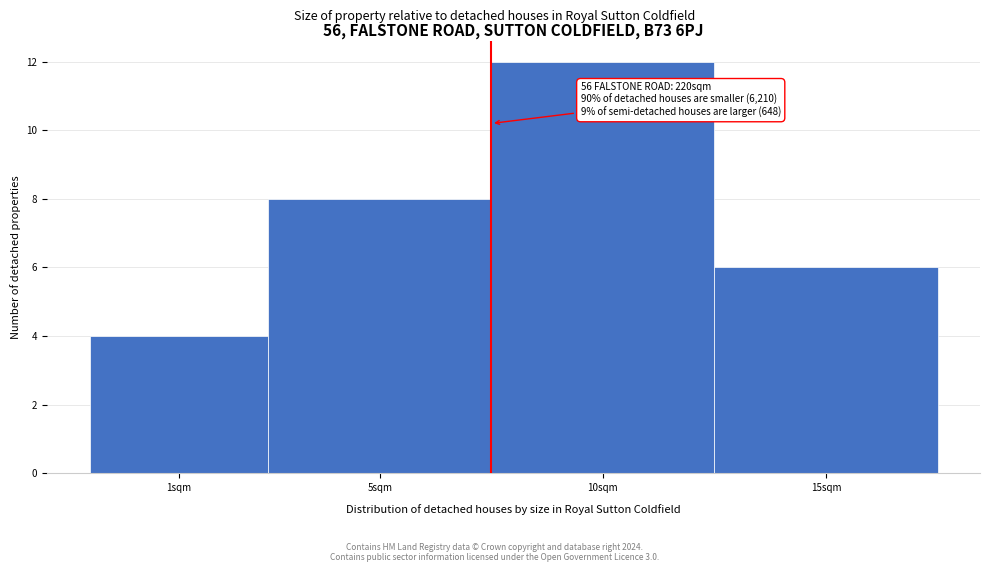

Reading right to left, extract all data points from this chart.

6	12	8	4